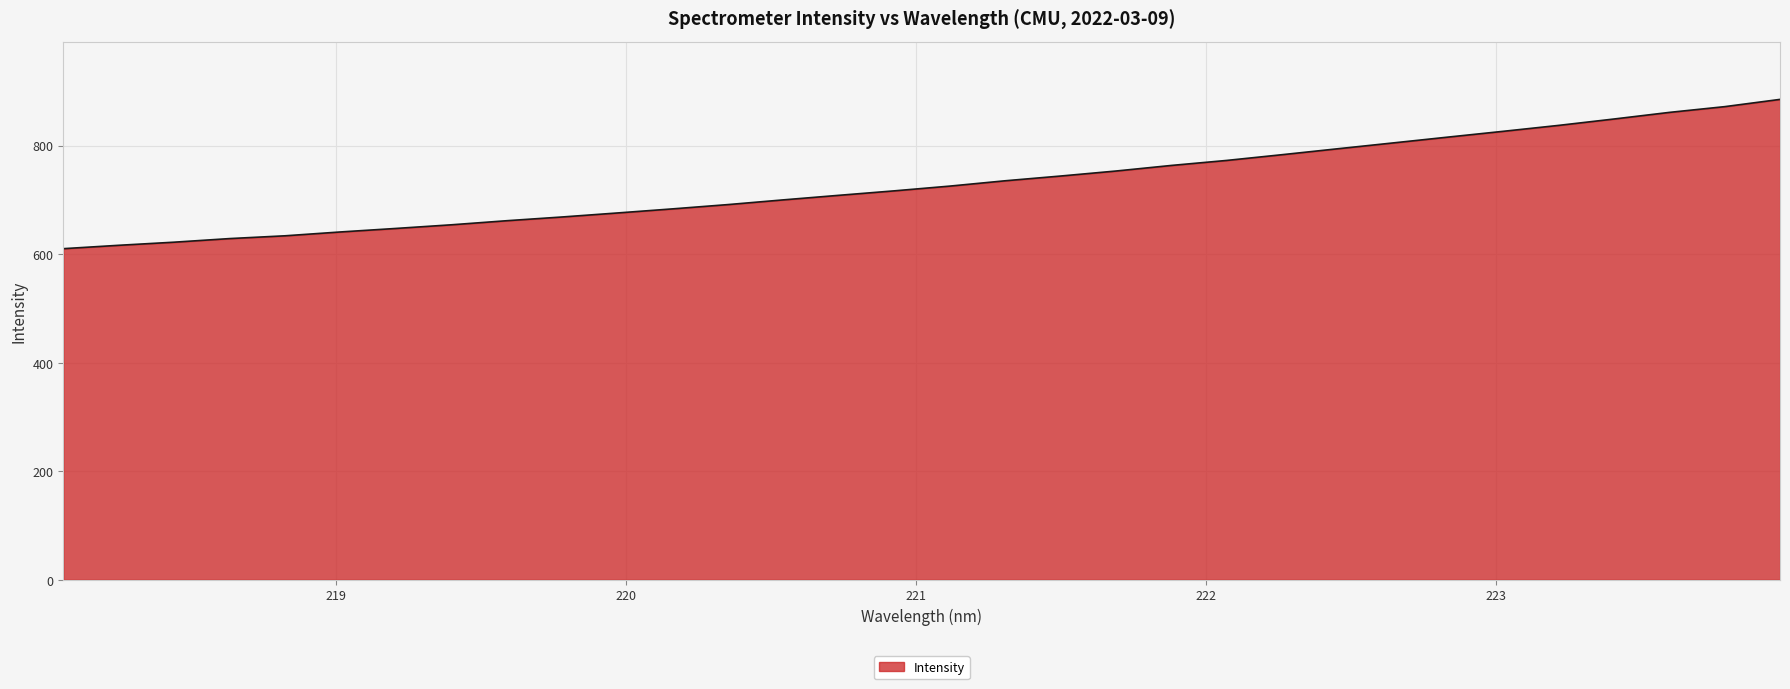

What is the sum of all values?

23379.8